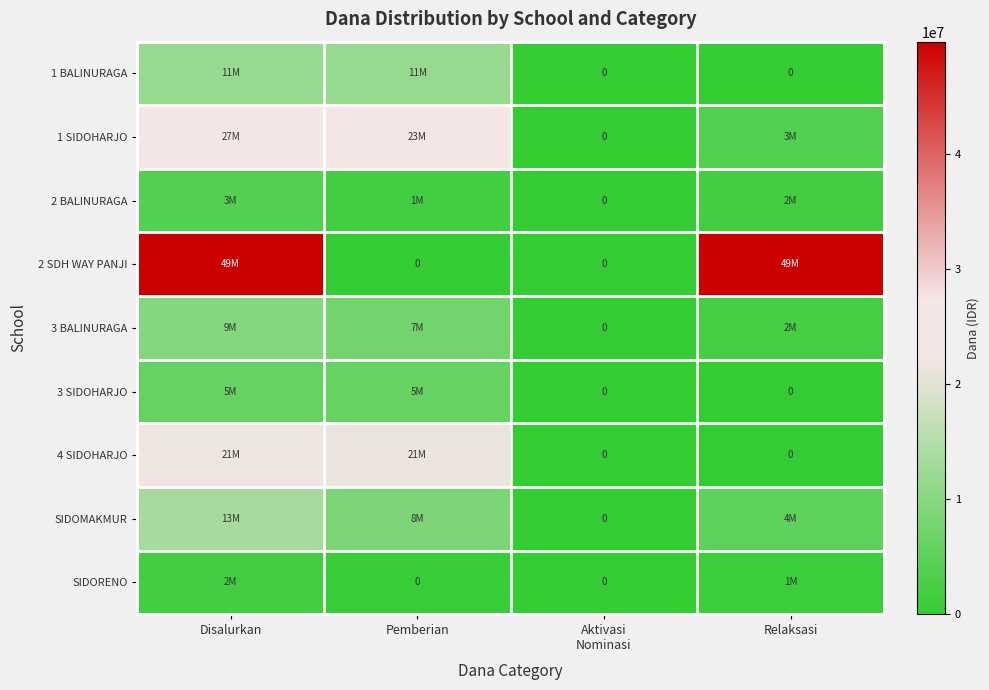

What is the difference between the highest and lowest values at Disalurkan?

47700000